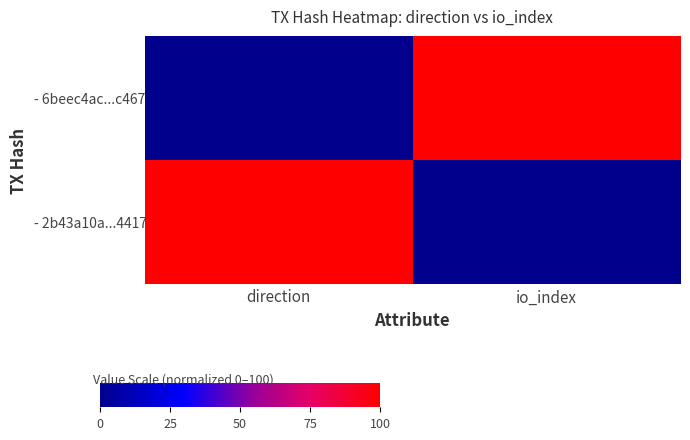

Which label corresponds to the largest value in the chart?

io_index